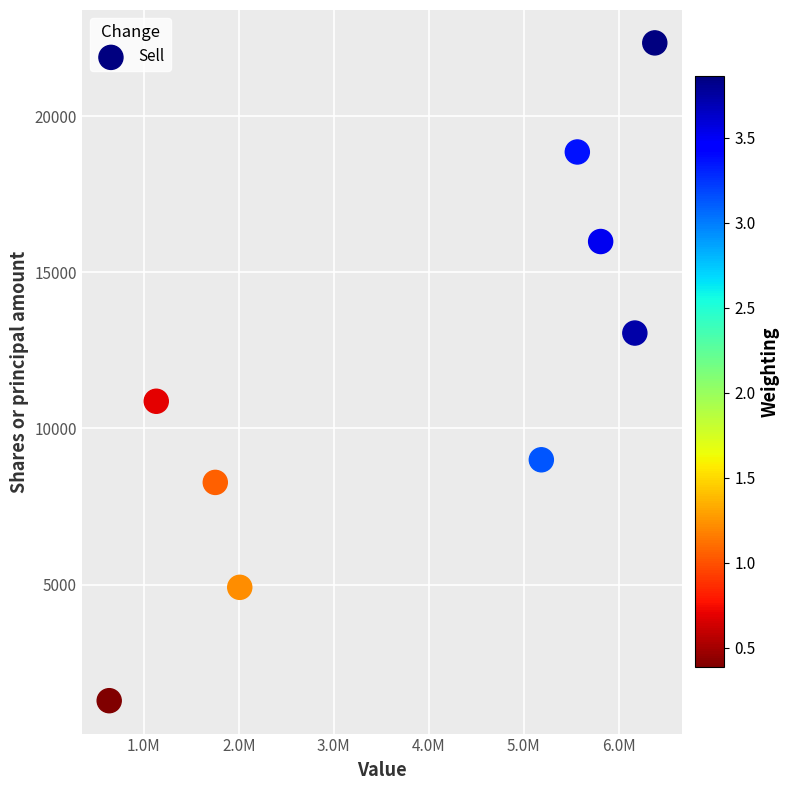

What is the average X value?

3848388